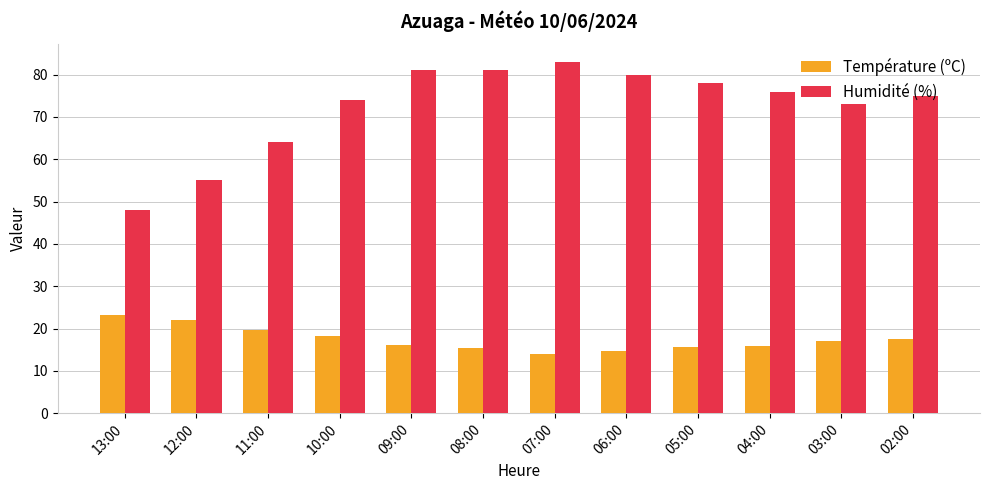

List the series in order of their peak value, highest first.

Humidité (%), Température (ºC)